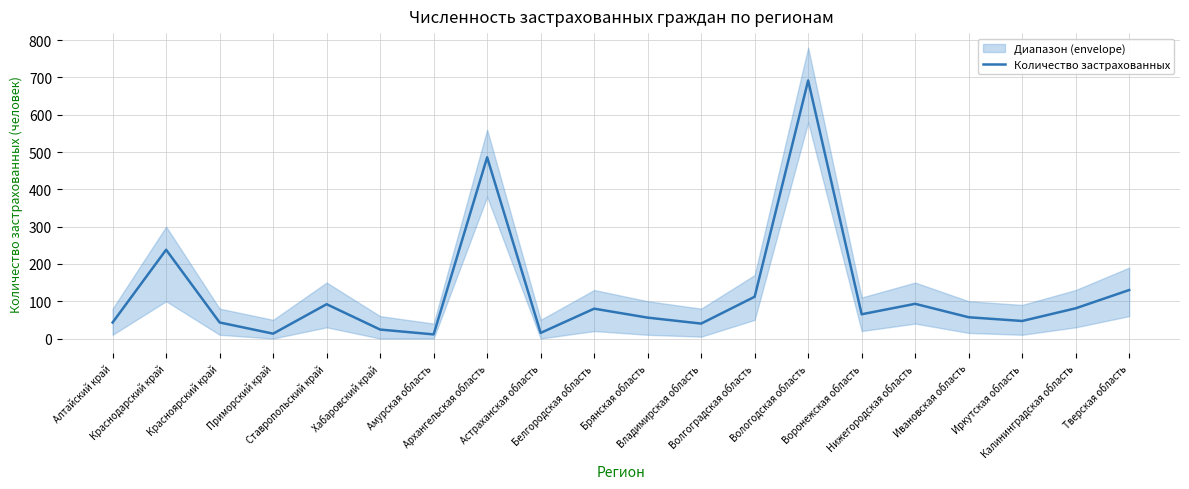

What position from the left is Приморский край?

4